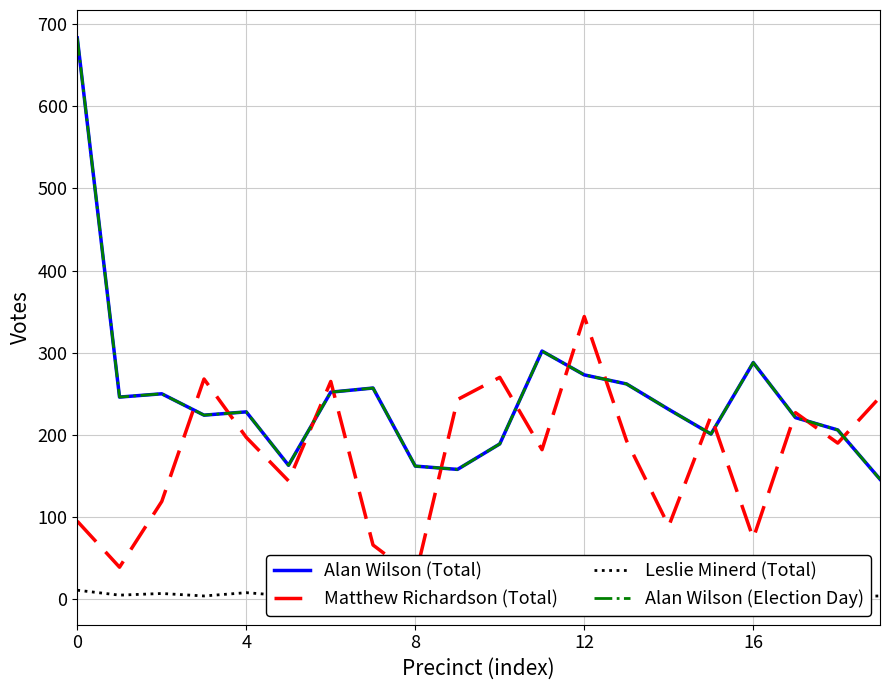

What is the difference between the maximum and second lowest values in the Alan Wilson (Total) series?

525